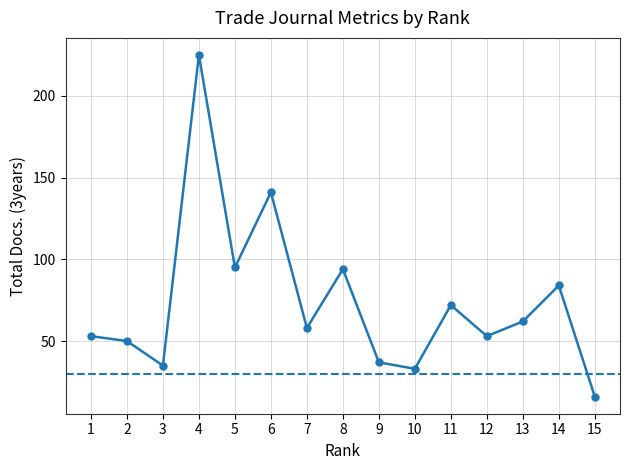

True or false: the data has more than 2 interior local peaks.

True